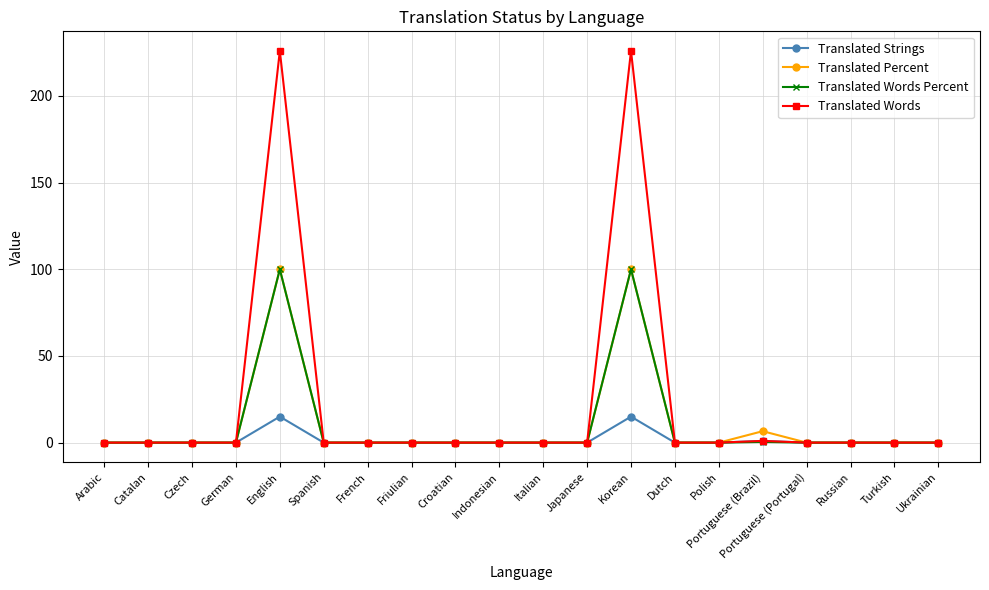

What is the difference between the second highest and minimum values in the Translated Percent series?

100.0